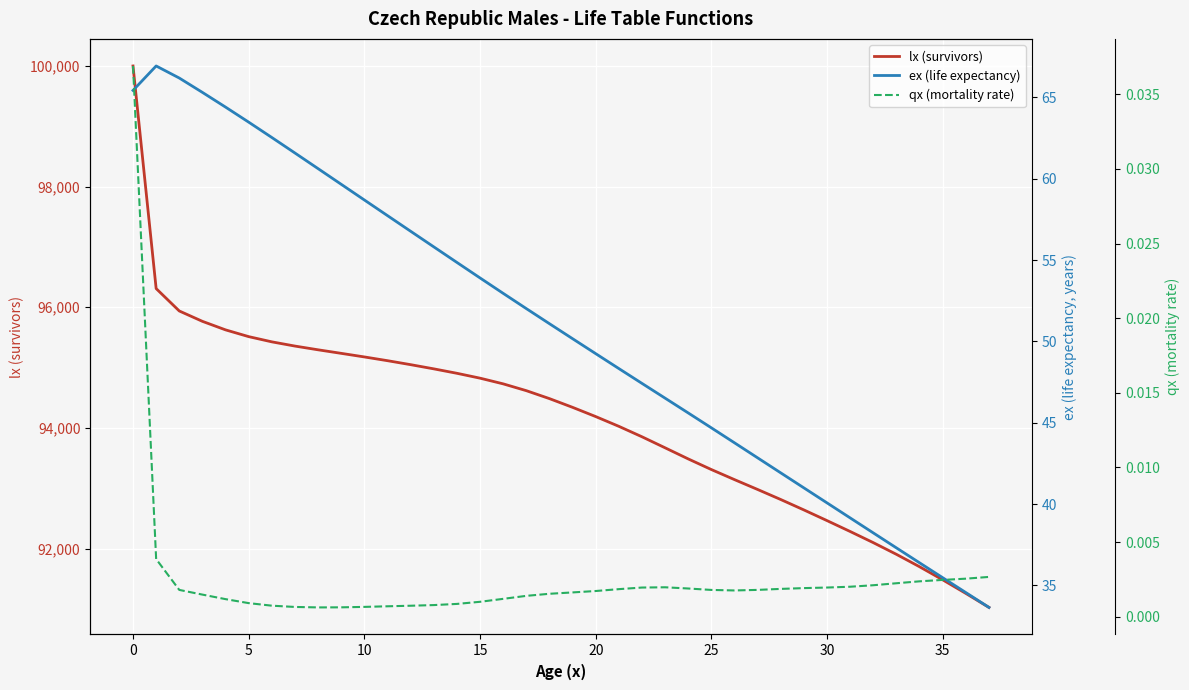

The ex (life expectancy) series shows 12.6 at 18. True or false?

False